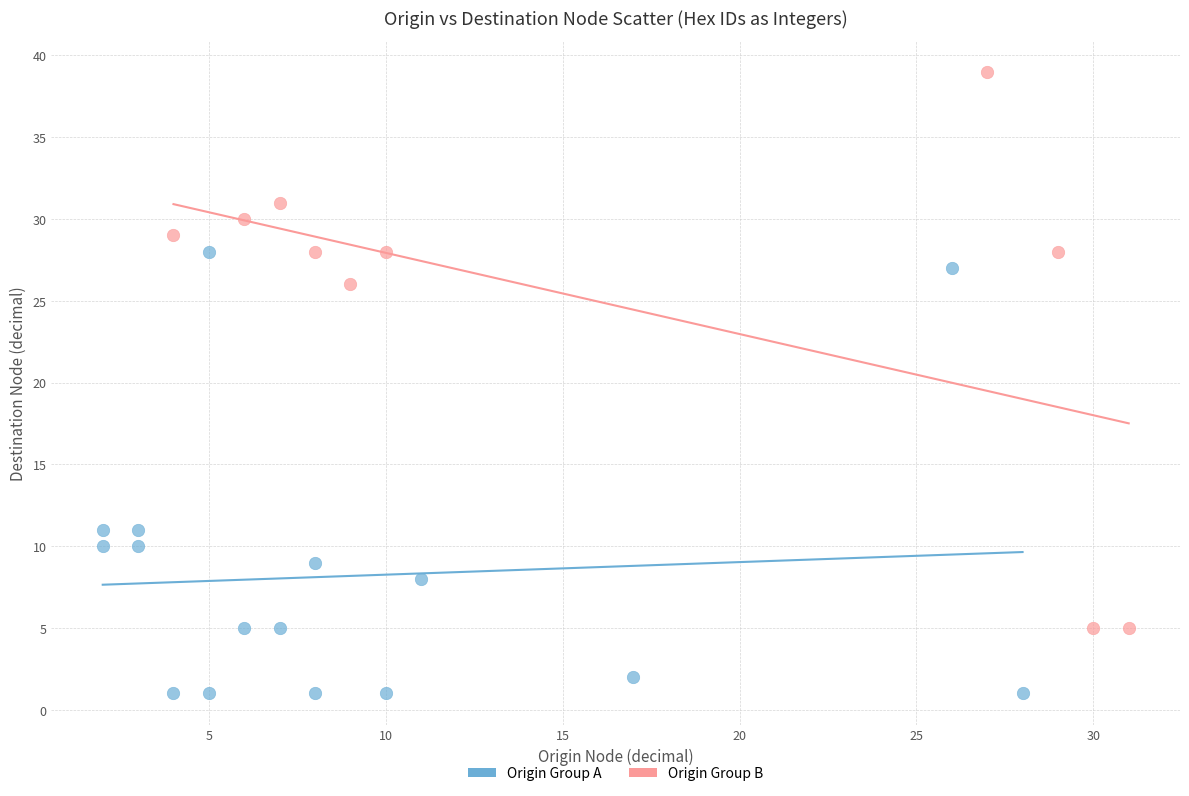

What are all the series names shown in the legend?

Origin Group A, Origin Group B